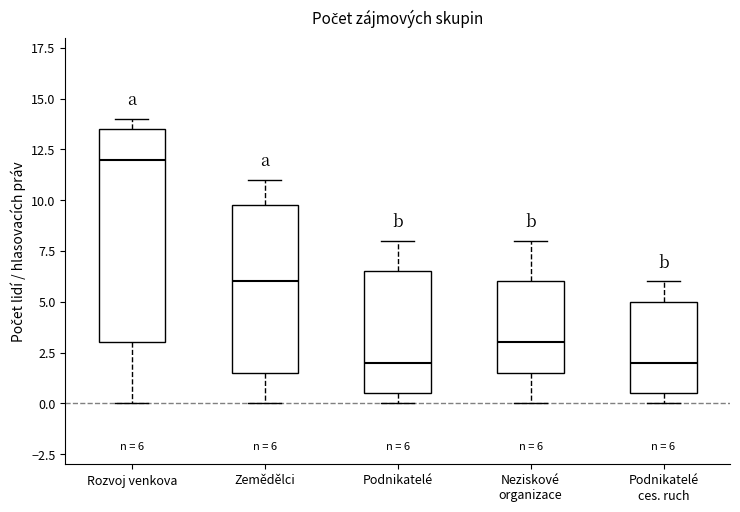

Which box is the tallest, from its lower edge to its upper edge?

Rozvoj venkova